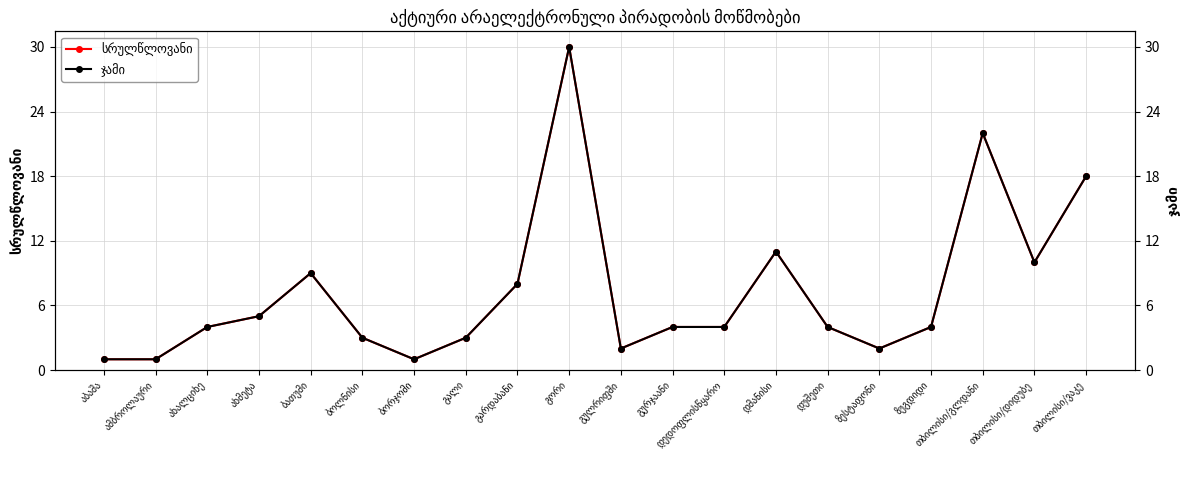

True or false: სრულწლოვანი and ჯამი intersect in this chart.

False